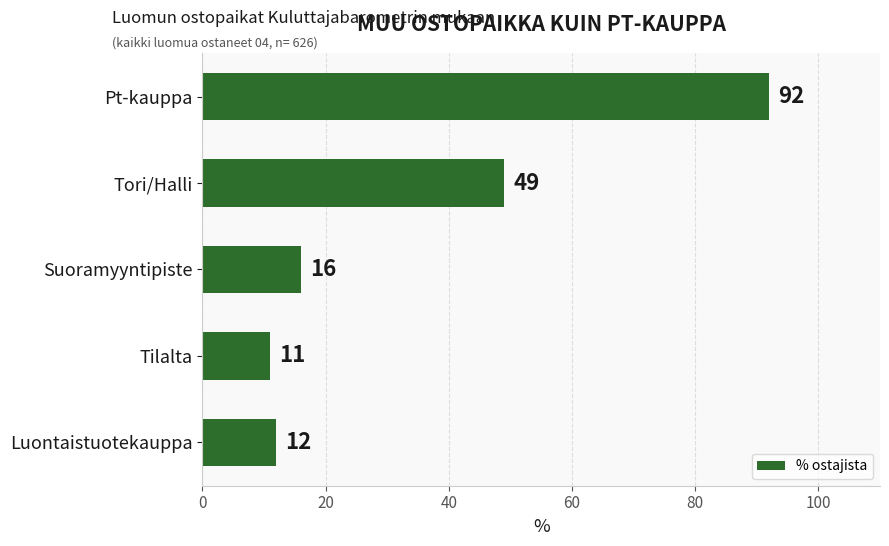

Does the chart contain stacked bars?

No